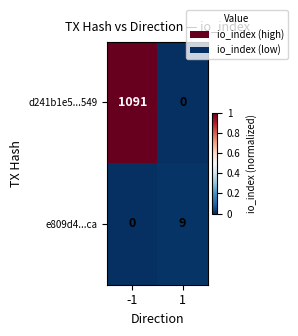

What is the maximum value shown in the chart?

1091